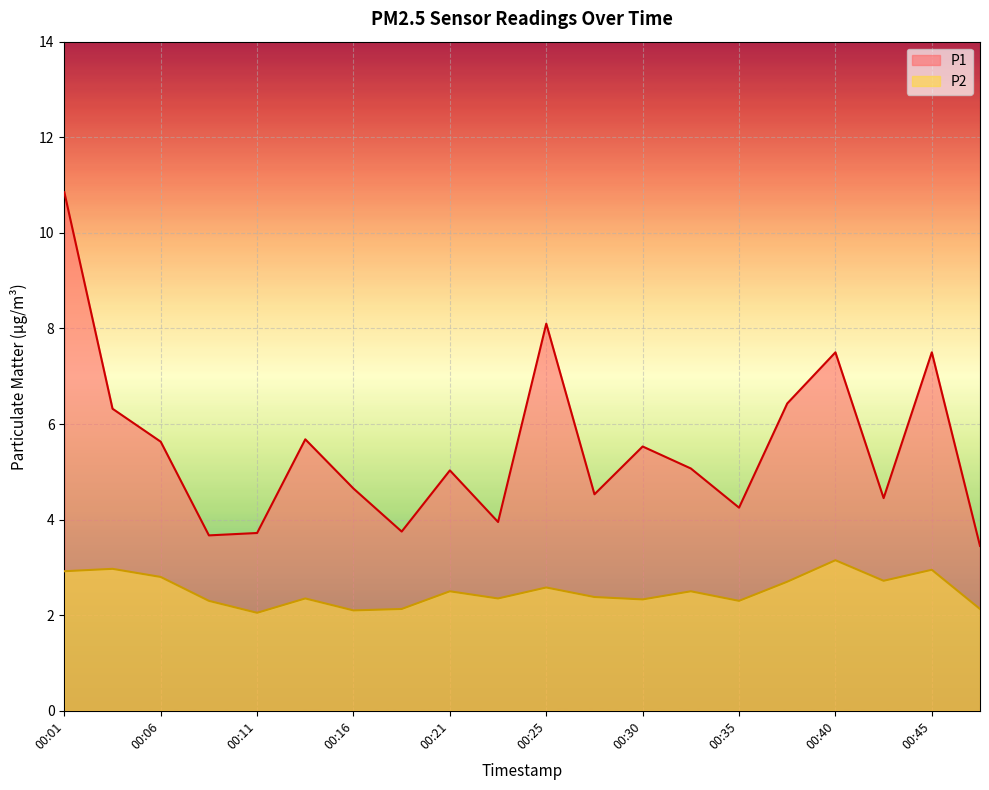

The P2 series shows 3.0 at 00:04. True or false?

True